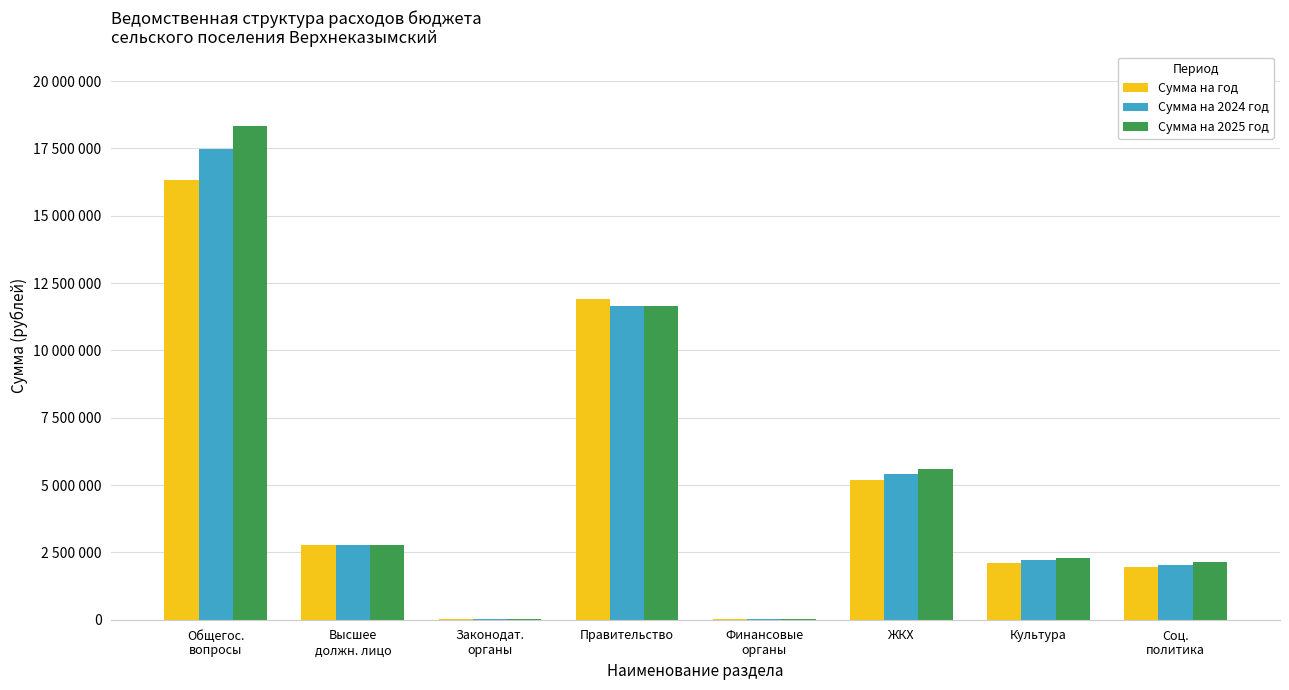

What is the spread (max minus min) of values at Культура?

200000